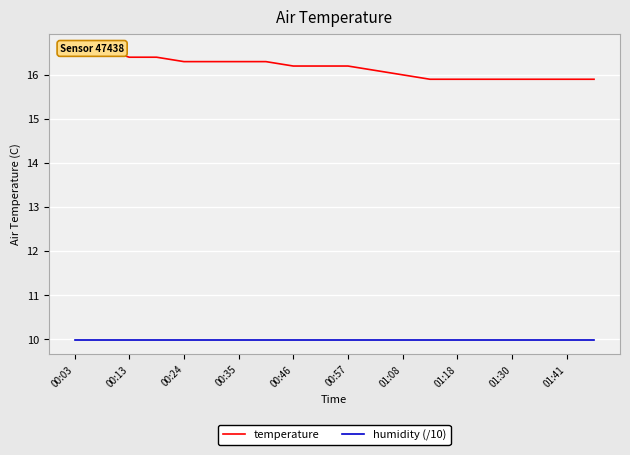

Which series has the largest total across all categories?

temperature